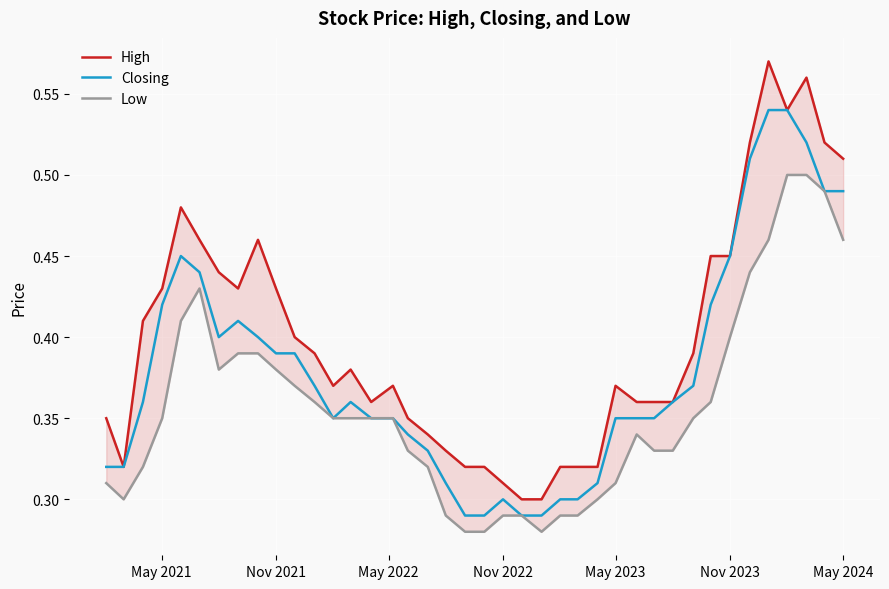

How many distinct data groups are displayed?

3